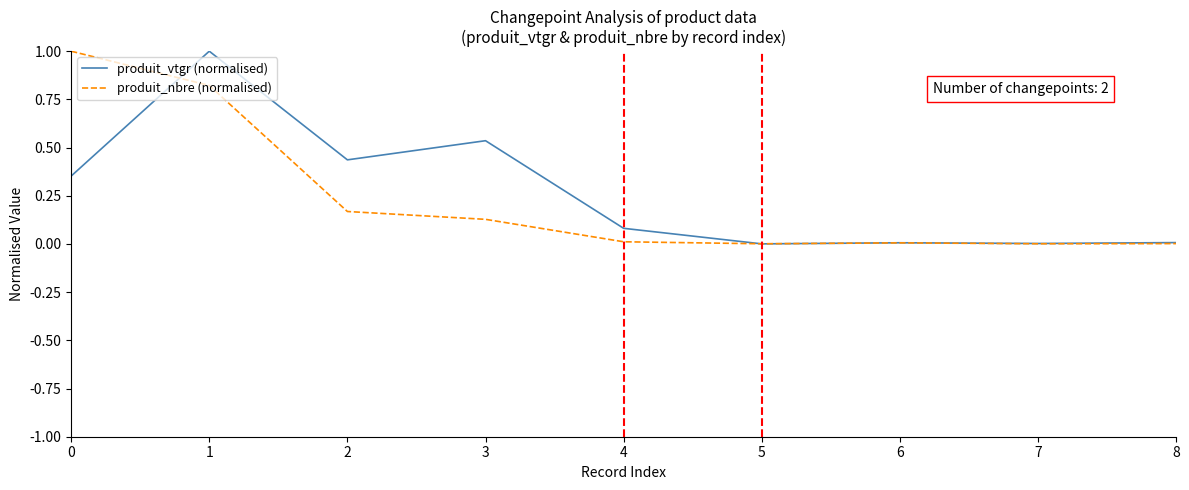

What is the total value across all series at 3?

0.7